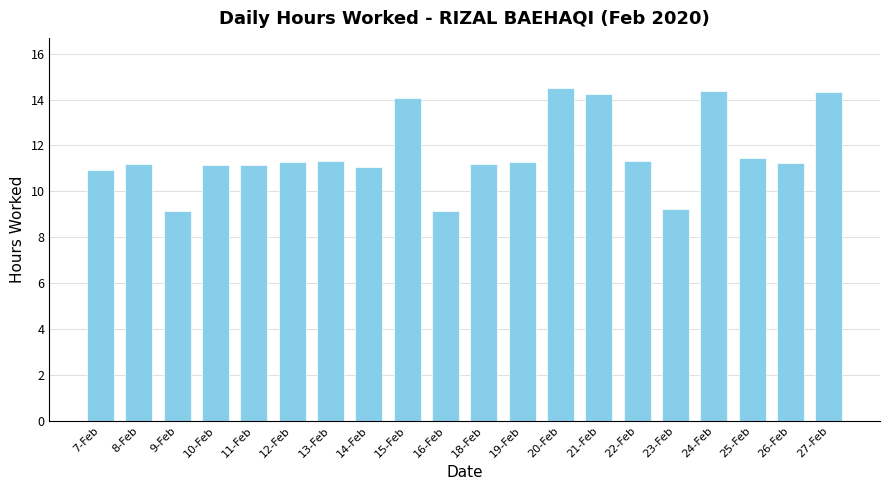

What is the sum of the values at 22-Feb and 15-Feb?

25.4